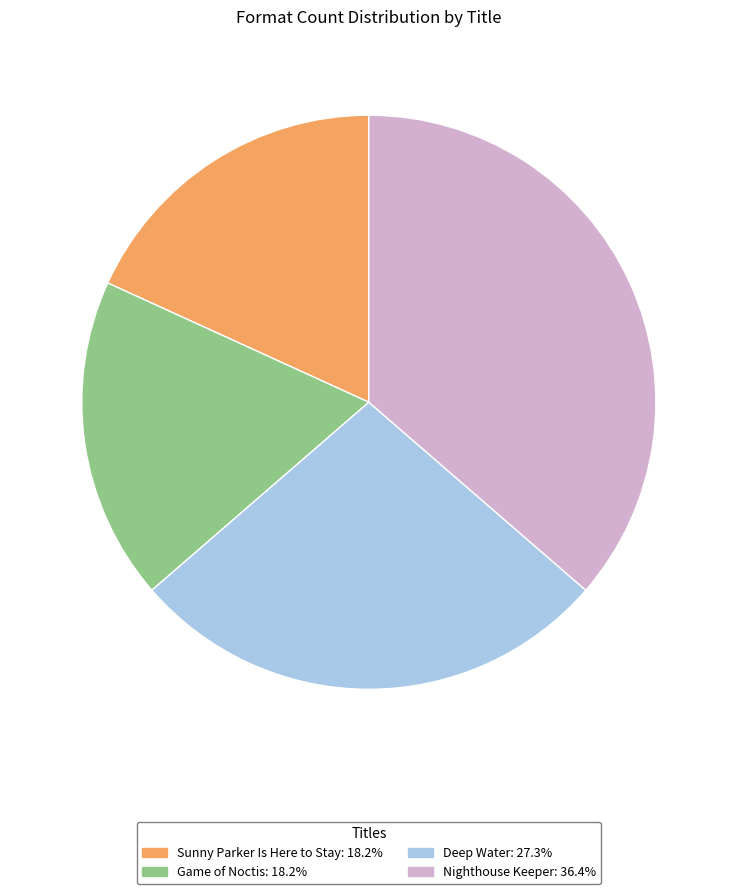

Combined, do Sunny Parker Is Here to Stay: 18.2% and Deep Water: 27.3% account for over 50%?

No